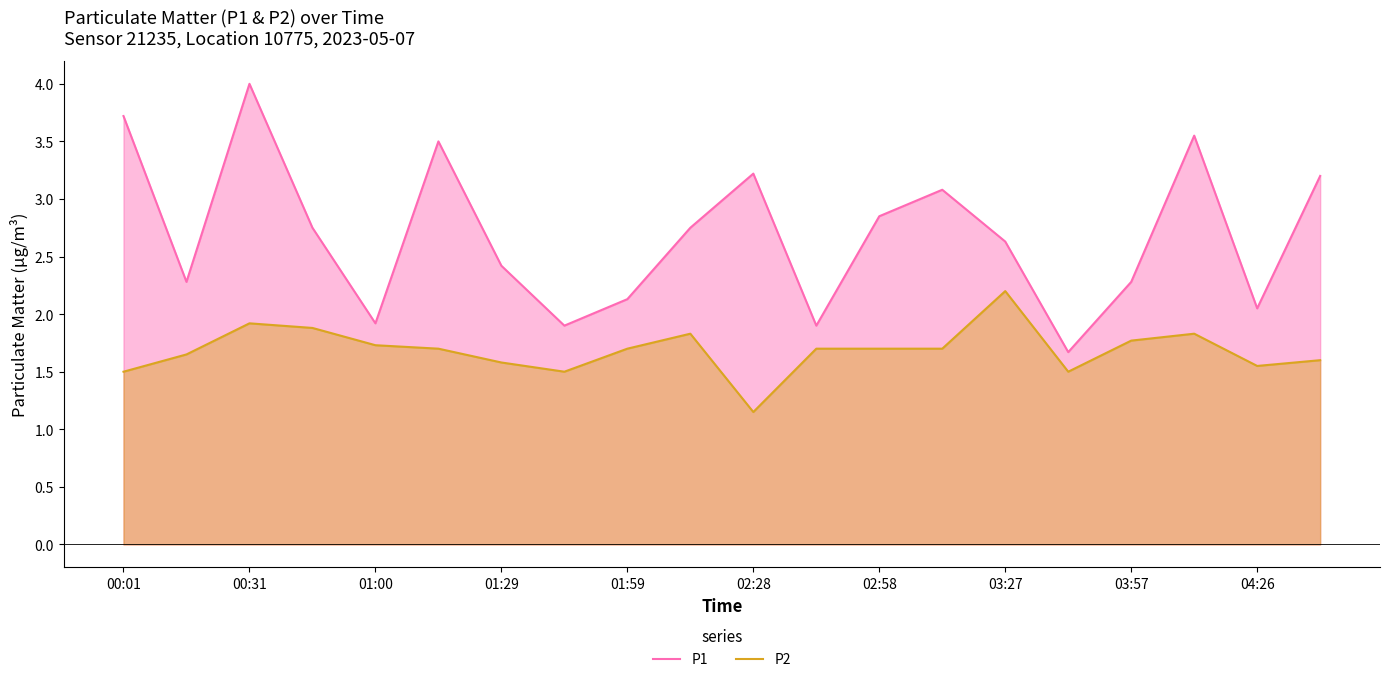

What value does the P1 series have at 01:29?

2.4